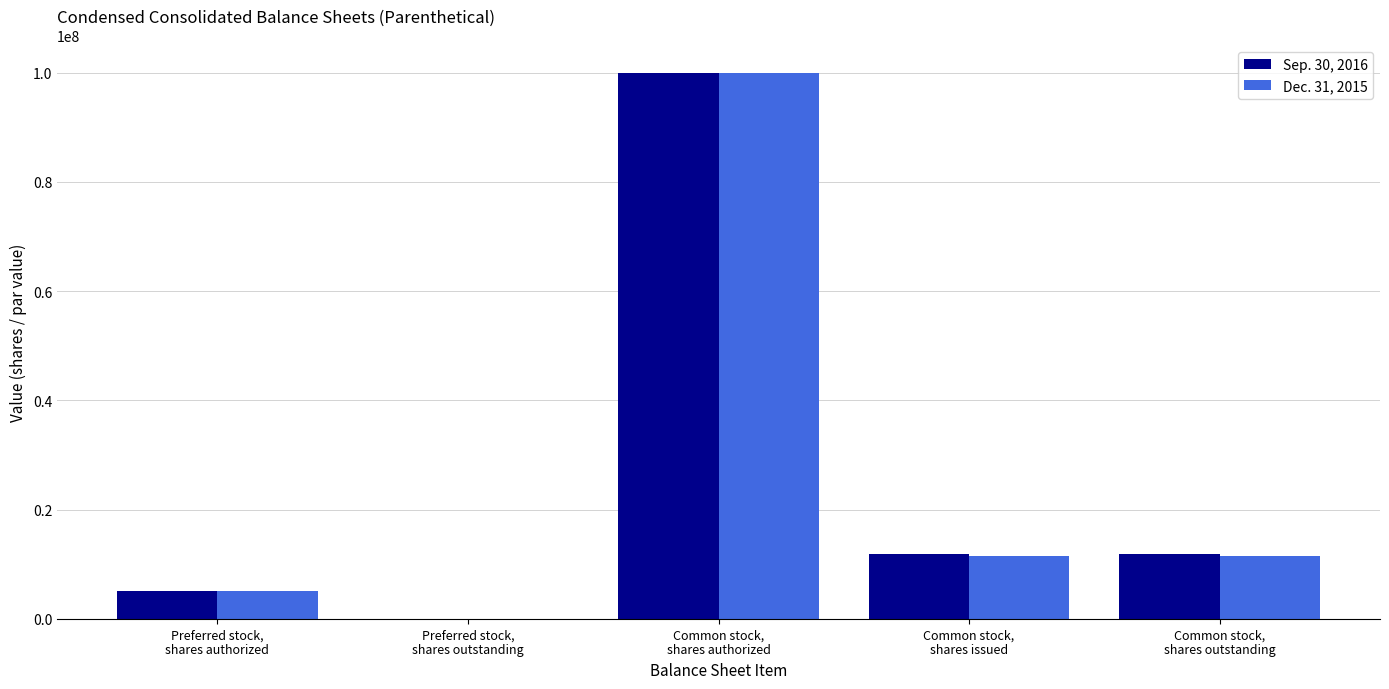

Reading right to left, transcribe all the data shown in this chart.

Sep. 30, 2016: Common stock,
shares outstanding=11935981	Common stock,
shares issued=11935981	Common stock,
shares authorized=100000000	Preferred stock,
shares outstanding=0	Preferred stock,
shares authorized=5000000
Dec. 31, 2015: Common stock,
shares outstanding=11430085	Common stock,
shares issued=11430085	Common stock,
shares authorized=100000000	Preferred stock,
shares outstanding=0	Preferred stock,
shares authorized=5000000